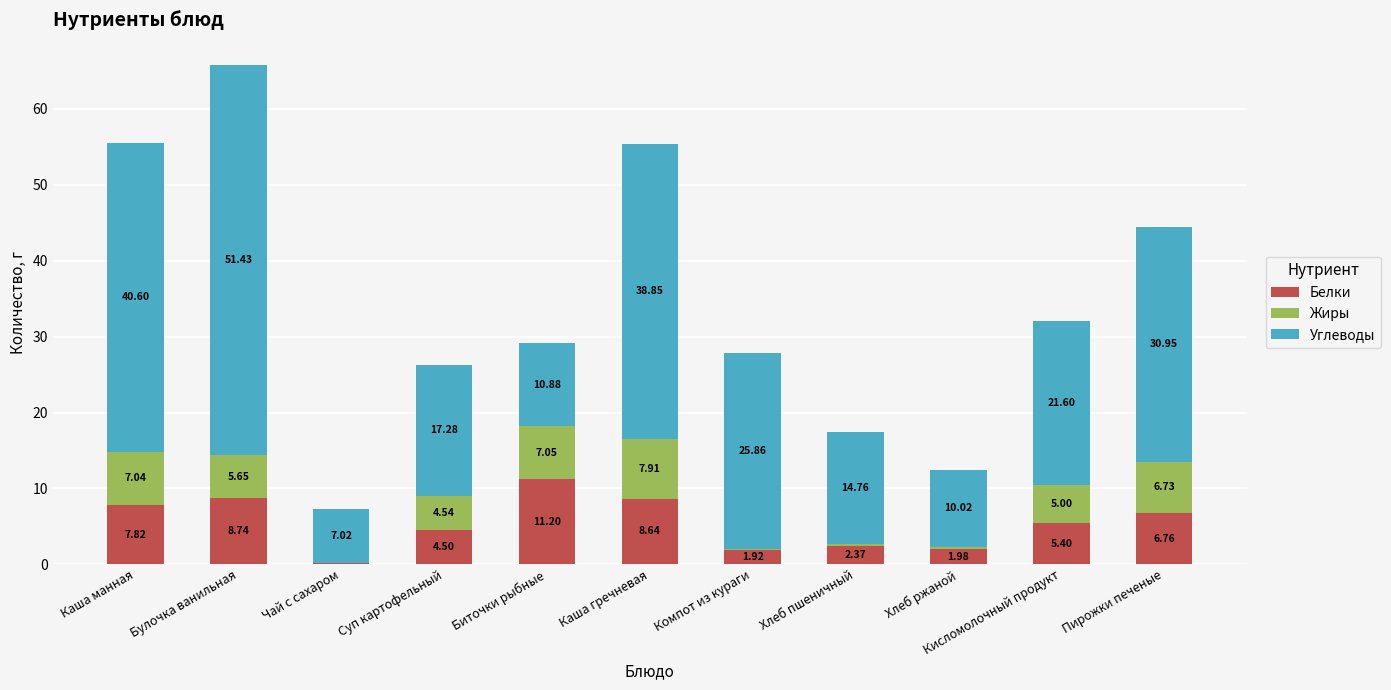

At which label does Белки first exceed 5?

Каша манная